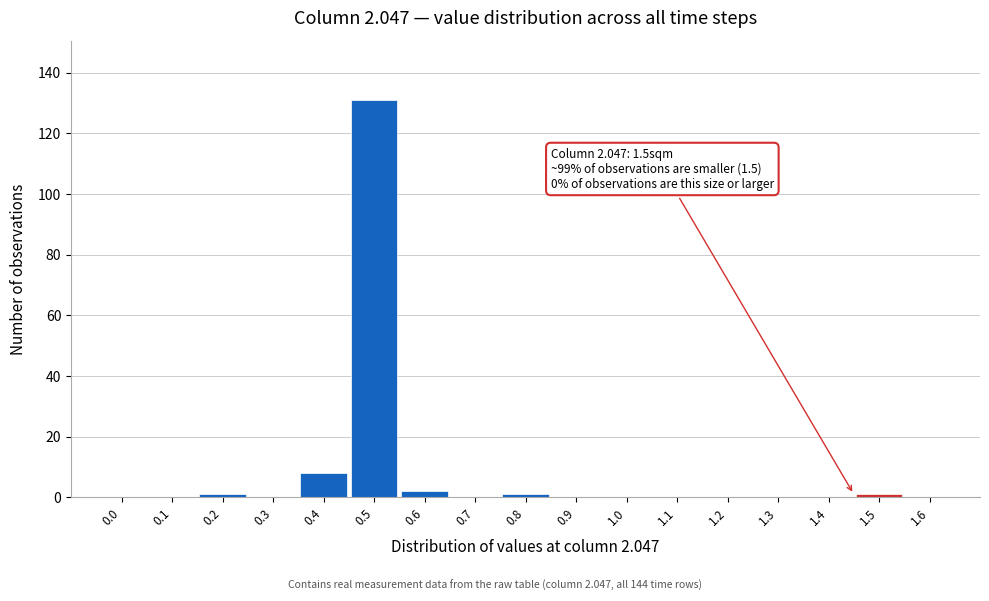

Reading left to right, what are all the values shown in this chart?

0.0=0	0.1=0	0.2=1	0.3=0	0.4=8	0.5=131	0.6=2	0.7=0	0.8=1	0.9=0	1.0=0	1.1=0	1.2=0	1.3=0	1.4=0	1.5=1	1.6=0